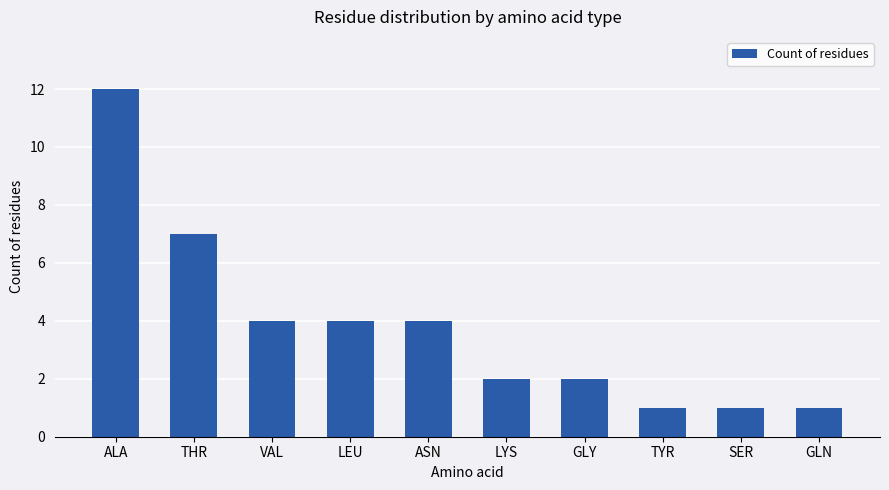

Where is the data nearest to the value 6?

THR